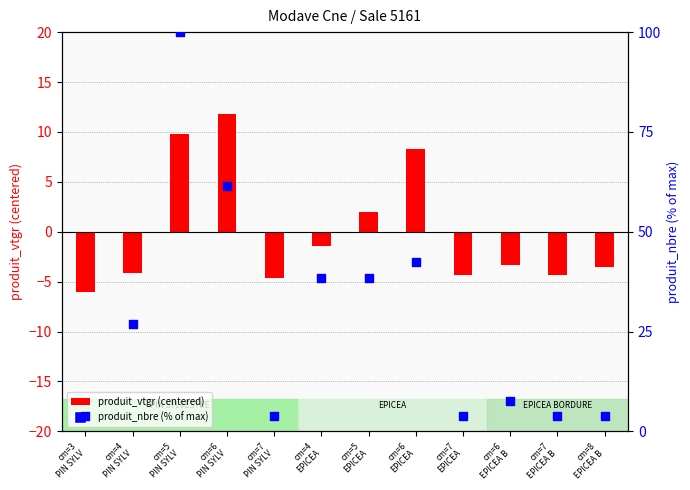

Which series reaches the minimum Y coordinate?

produit_vtgr (centered)